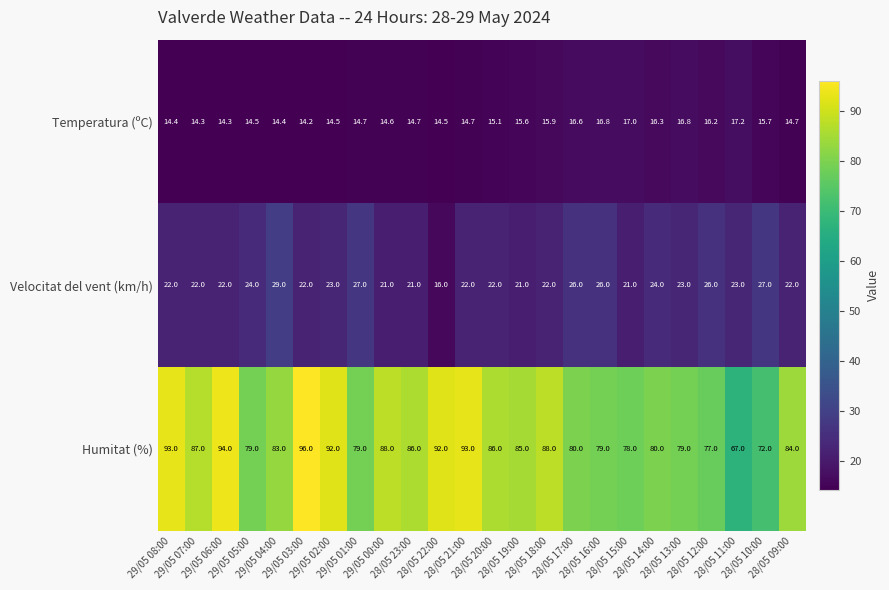

What is the sum of all Temperatura (ºC) values?

367.7